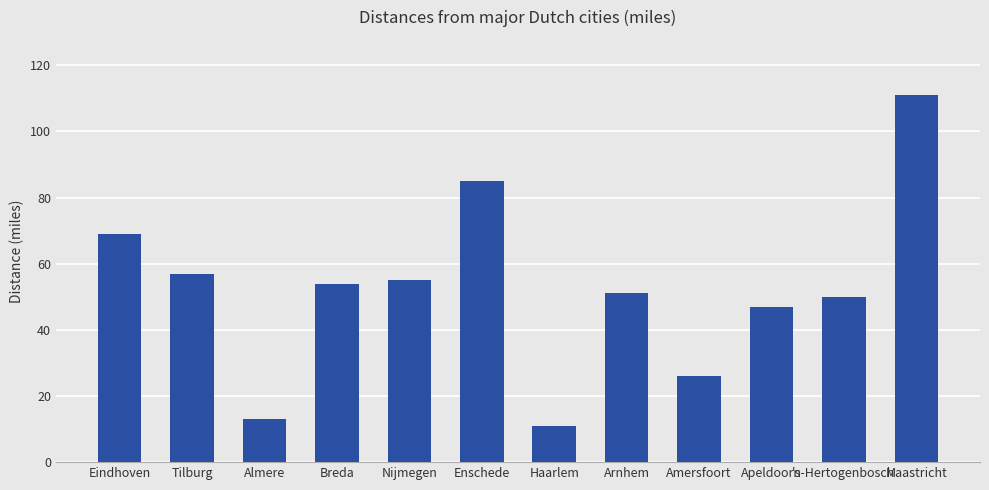

Count the number of data series in this chart.

1